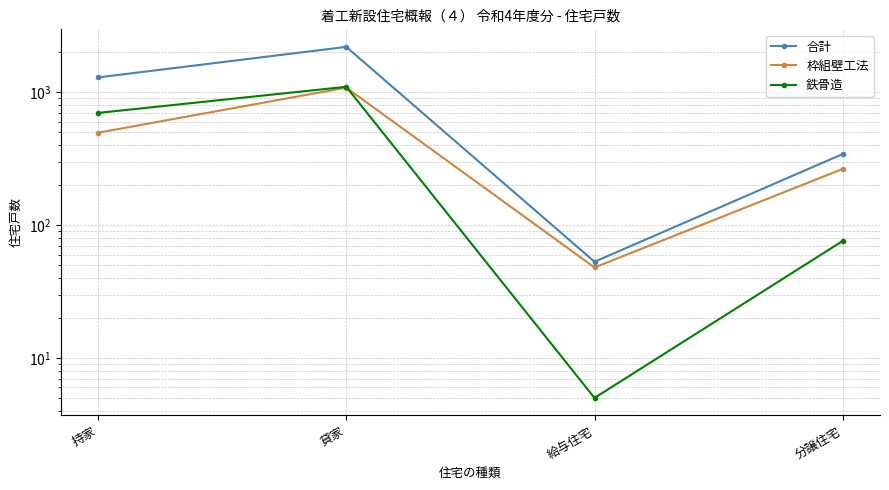

Which series has the largest total across all categories?

合計